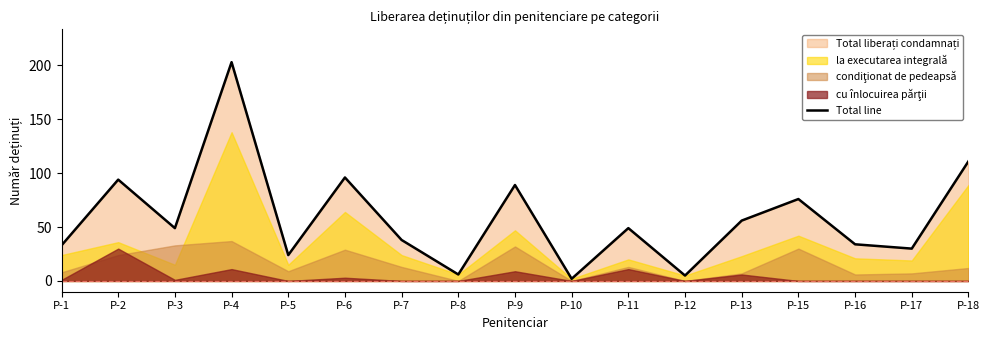

Rank the categories by value from highest to lowest.

P-4, P-18, P-6, P-2, P-9, P-15, P-13, P-3, P-11, P-7, P-16, P-1, P-17, P-5, P-8, P-12, P-10